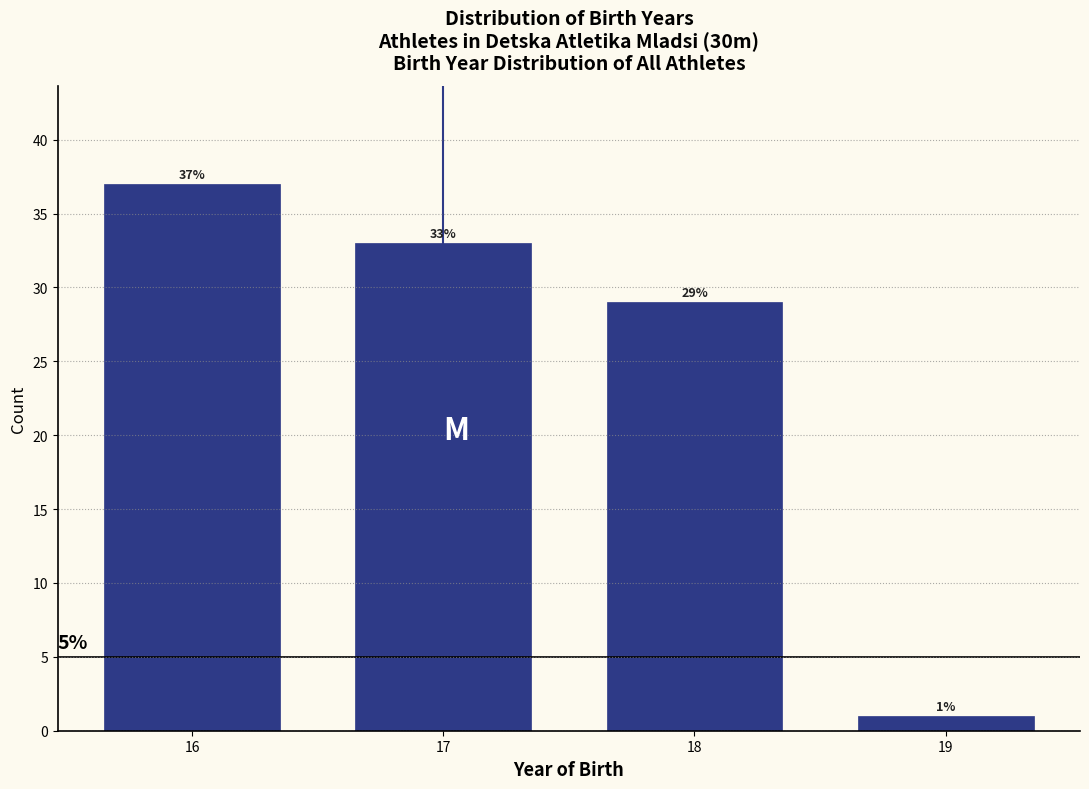

Reading right to left, extract all data points from this chart.

19=1.0	18=29.0	17=33.0	16=37.0